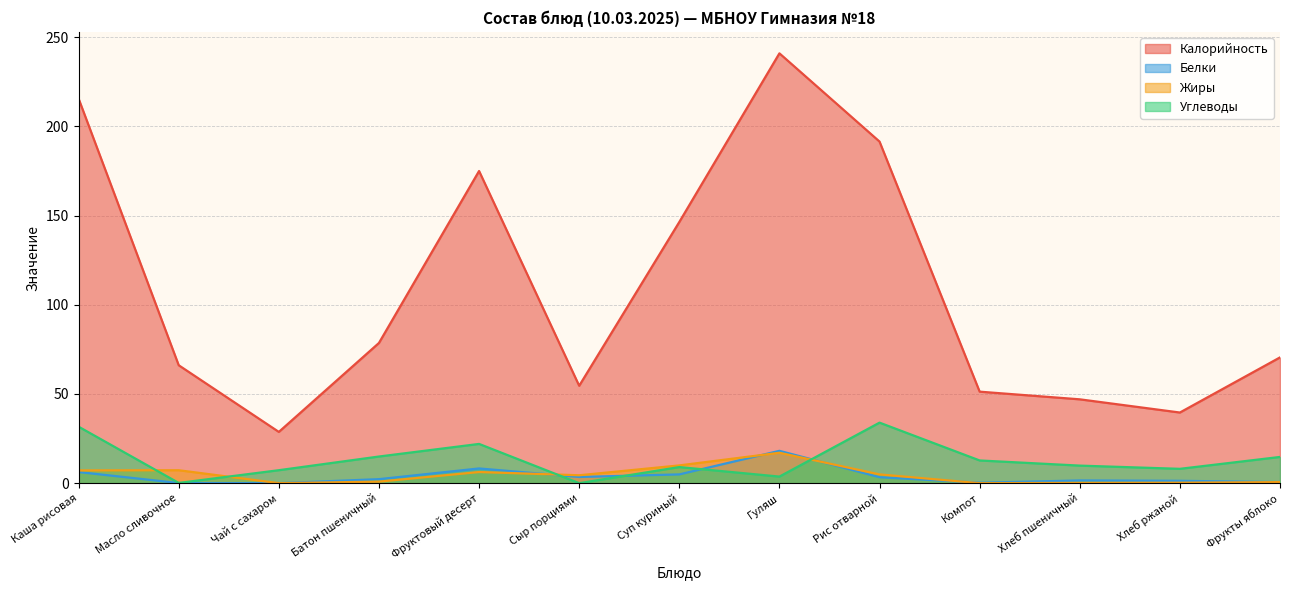

Does the chart have visible grid lines?

Yes